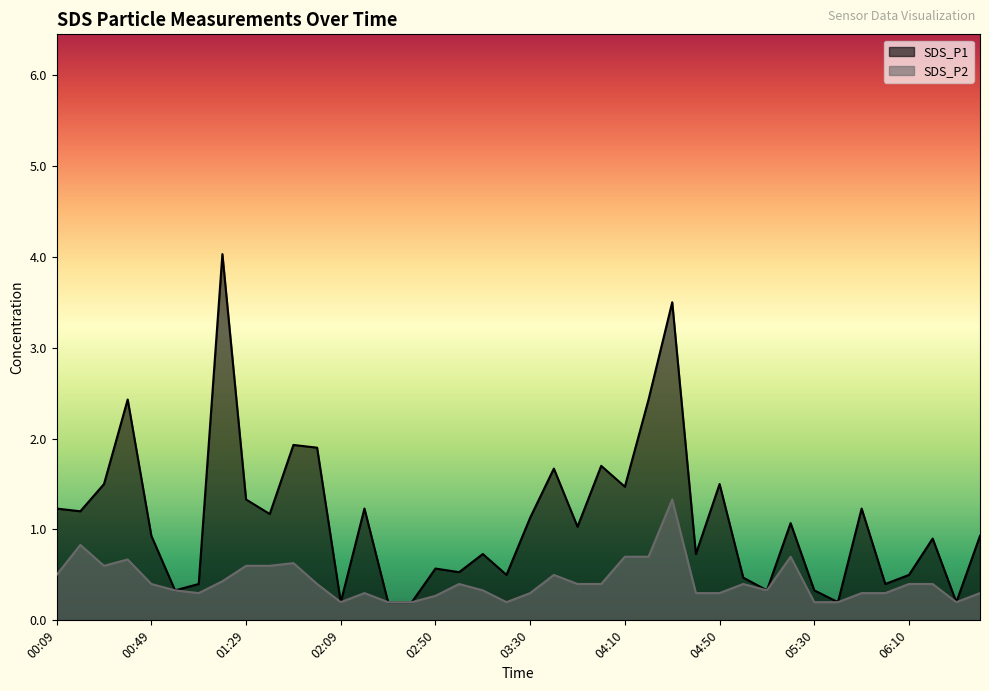

What is the difference between the maximum and second lowest values in the SDS_P1 series?

3.8